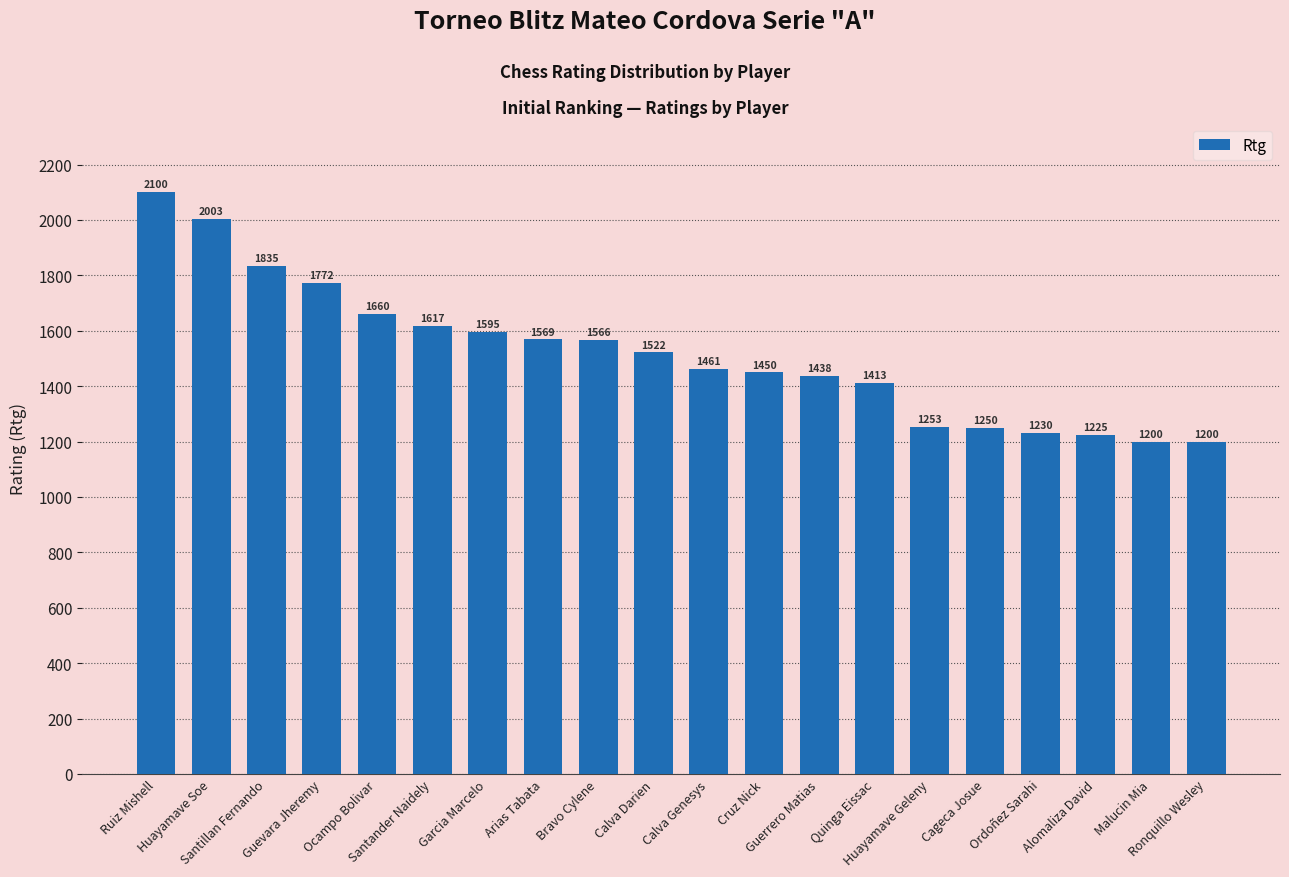

Is it true that the value at Ronquillo Wesley is 1200?

True